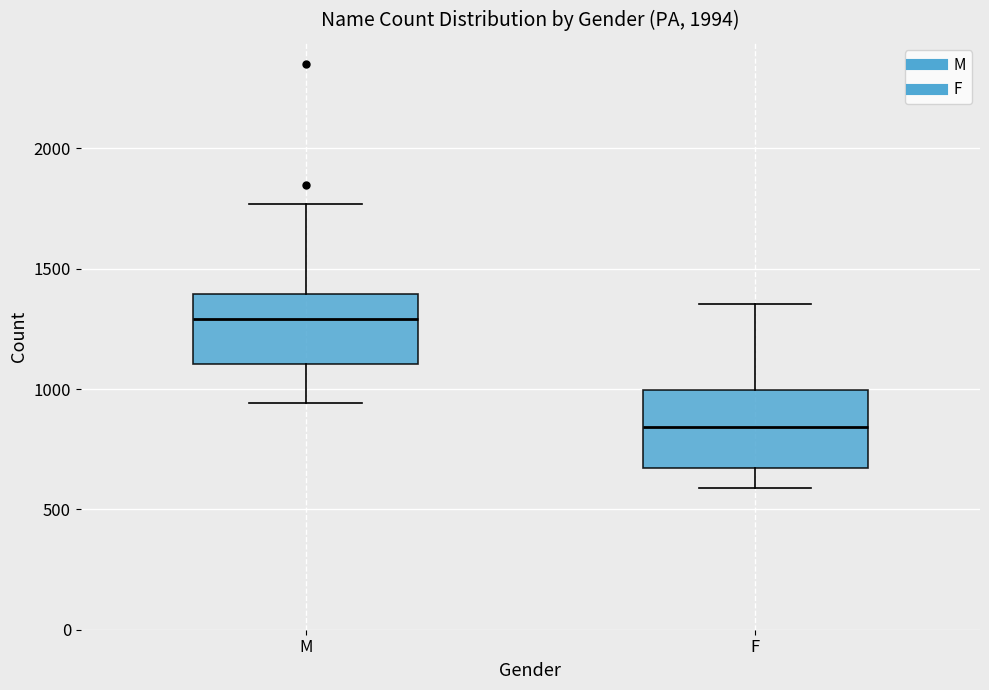

Reading left to right, read every box against the y-axis: the position of its median line, the range the box covers, and the ends of its whiskers. The values are not printed on the chart, so give them approximately, as read against the axis.

M: median 1300, box 1100 to 1400, whiskers 950 to 1750
F: median 850, box 650 to 1000, whiskers 600 to 1350